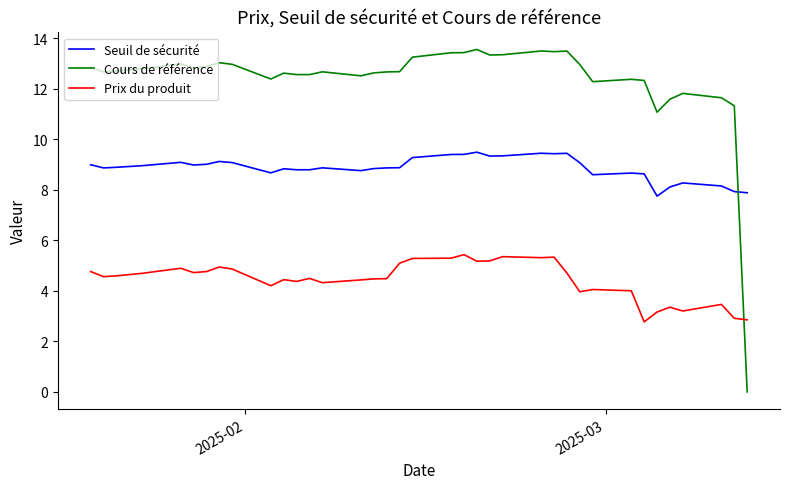

Rank the series by their average value, from lowest to highest.

Prix du produit, Seuil de sécurité, Cours de référence